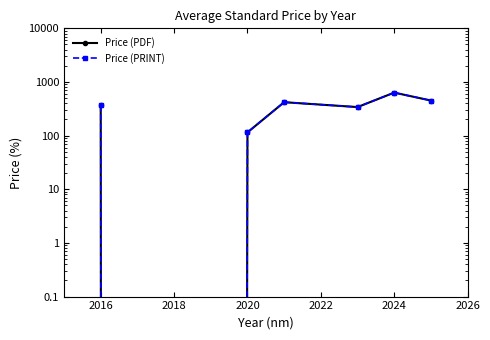

True or false: Price (PRINT) has more than 0 points higher than both neighbors.

True